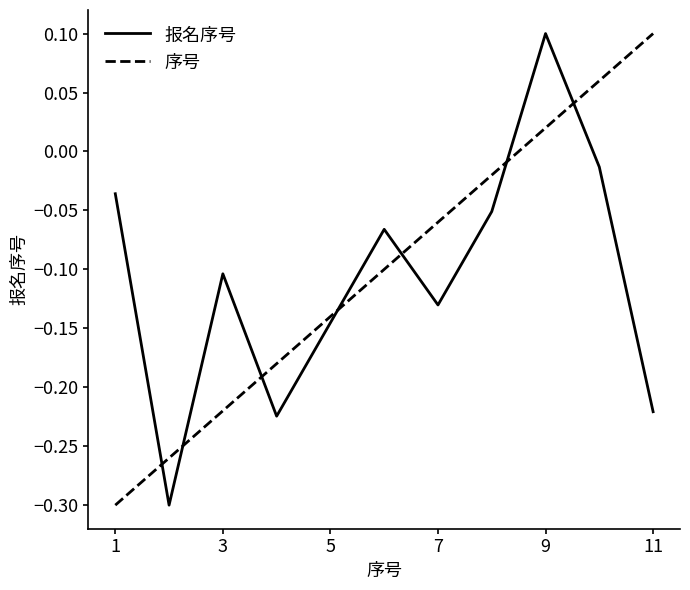

Which series ends up on top after the final intersection of 报名序号 and 序号?

序号